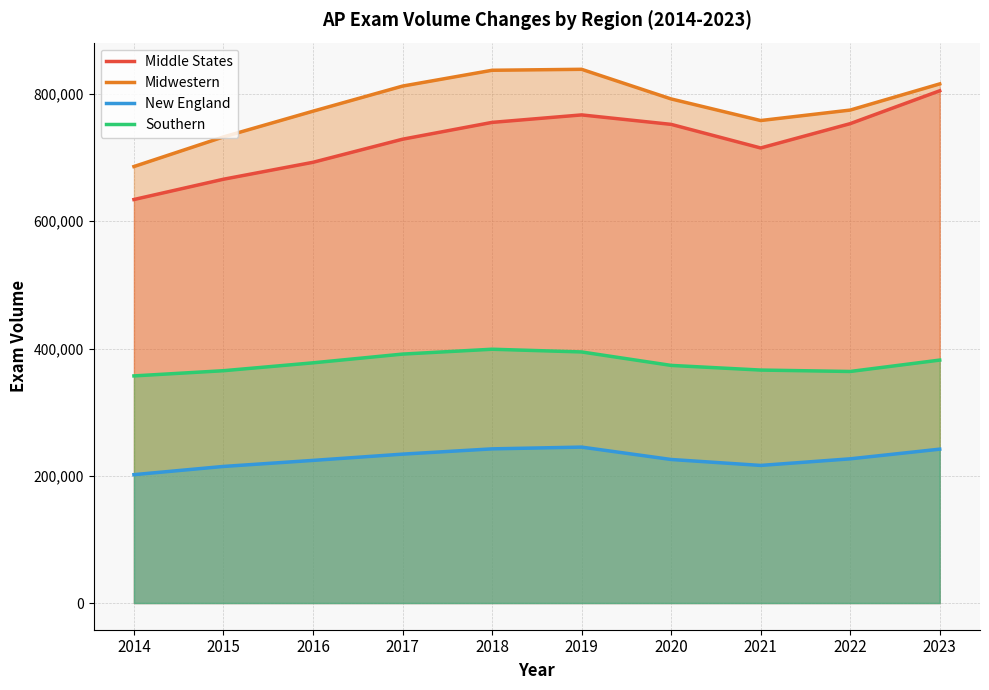

What are all the series names shown in the legend?

Middle States, Midwestern, New England, Southern